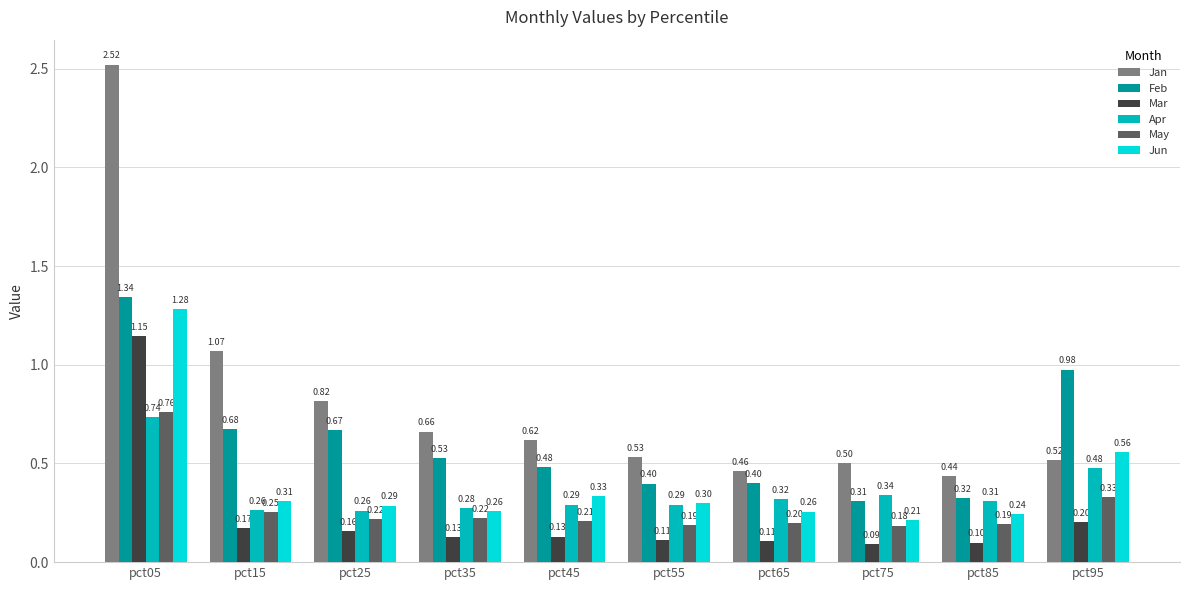

Which series changed the most between pct15 and pct25?

Jan